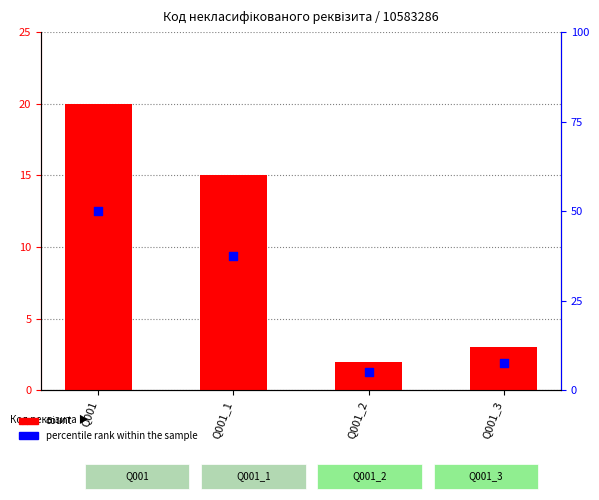

What are all the series names shown in the legend?

count, percentile rank within the sample